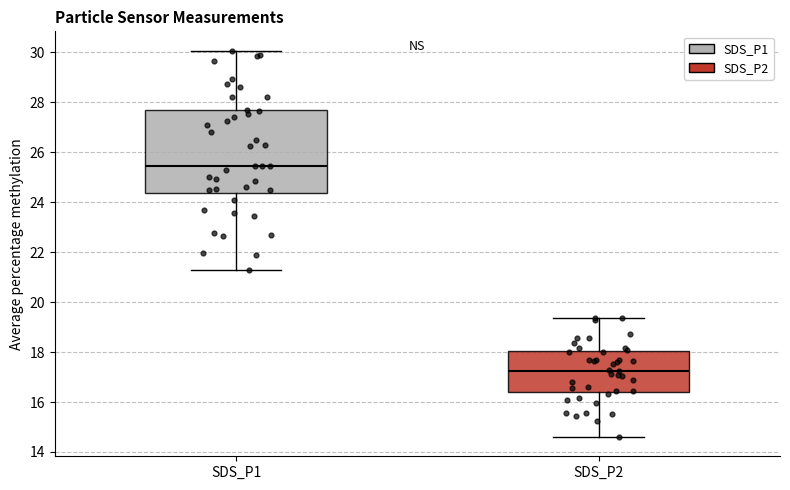

Which box is the tallest, from its lower edge to its upper edge?

SDS_P1